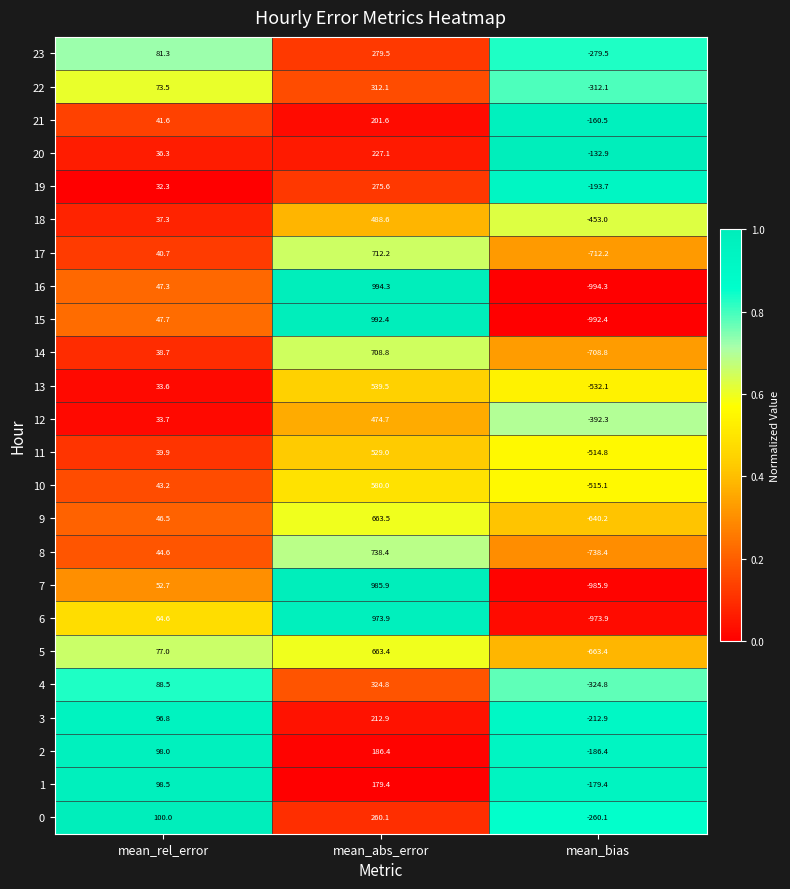

What is the highest value of the 1 series?

179.4